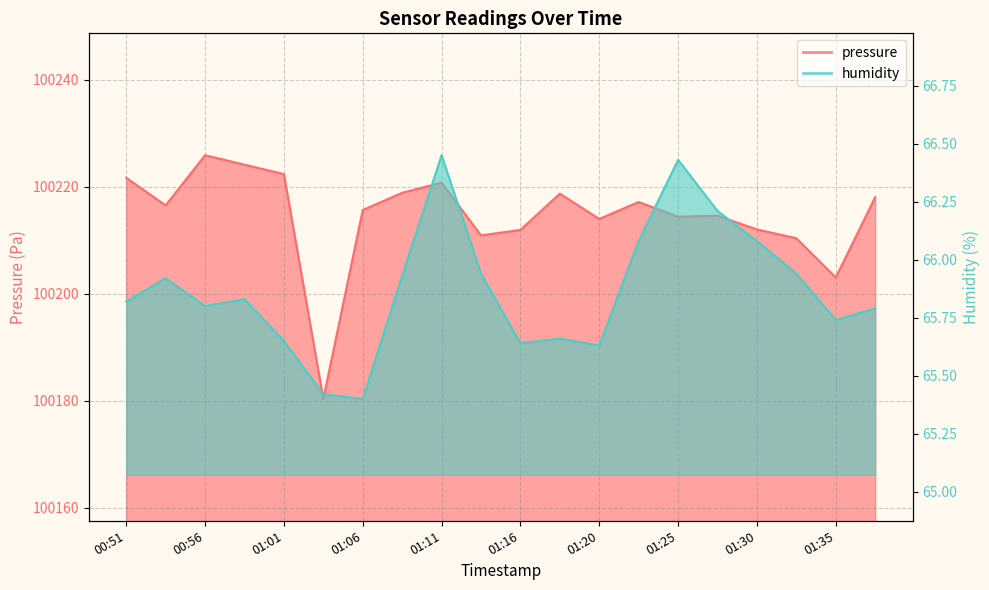

List the labels in order of humidity value, largest first.

01:11, 01:25, 01:28, 01:23, 01:30, 01:13, 01:33, 01:08, 00:54, 00:59, 00:51, 00:56, 01:38, 01:35, 01:18, 01:01, 01:16, 01:20, 01:03, 01:06